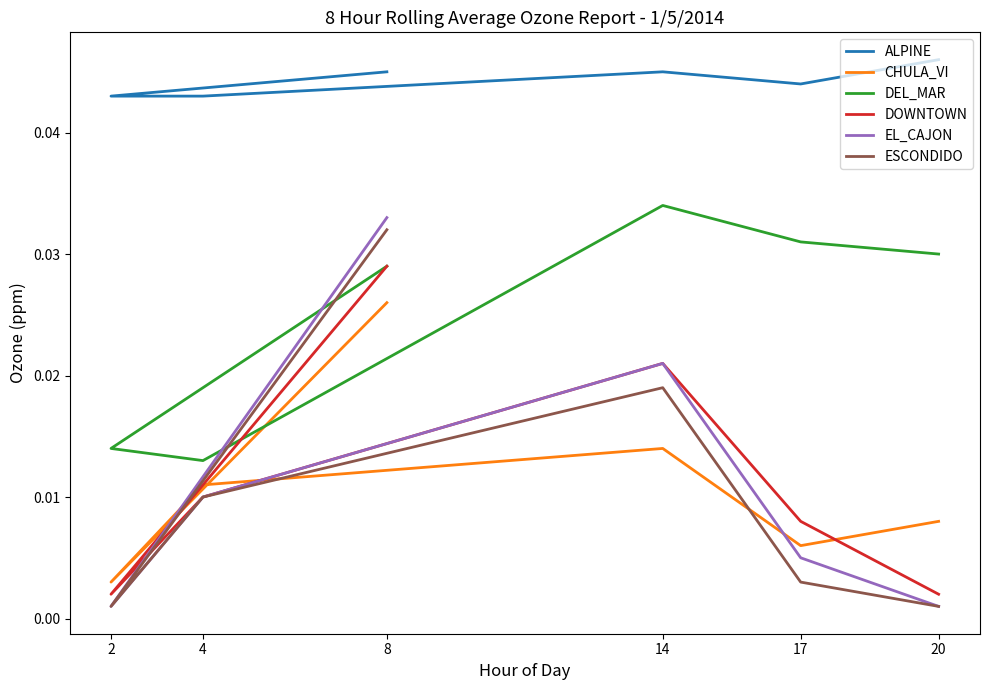

The value of EL_CAJON at 8 is 0.0. True or false?

False